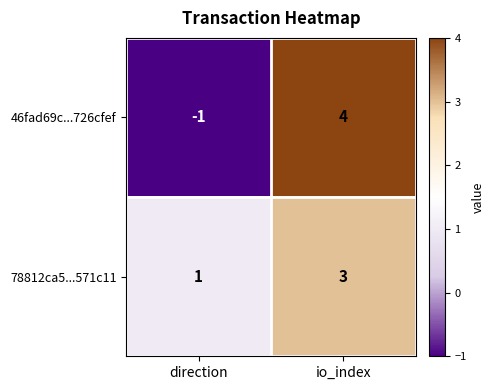

The 46fad69c...726cfef series shows 0 at direction. True or false?

False